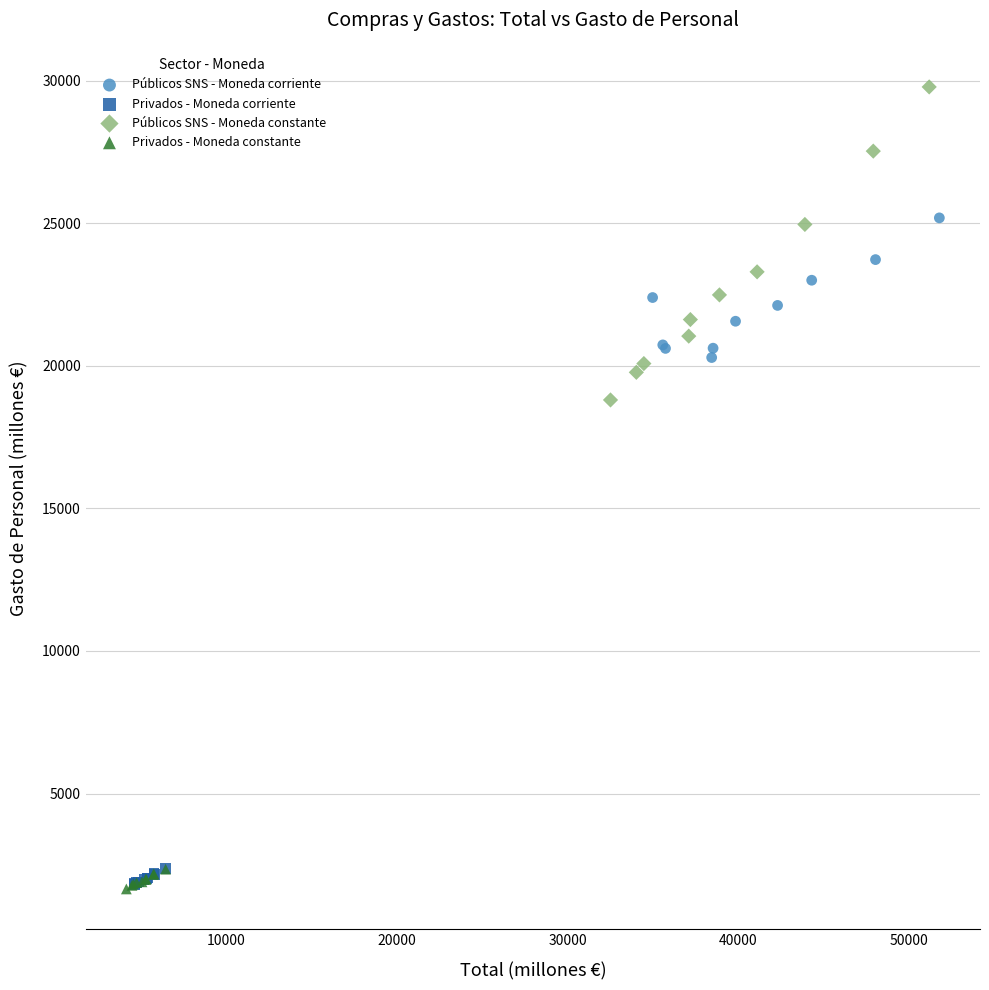

Which series reaches the maximum Y coordinate?

Públicos SNS - Moneda constante